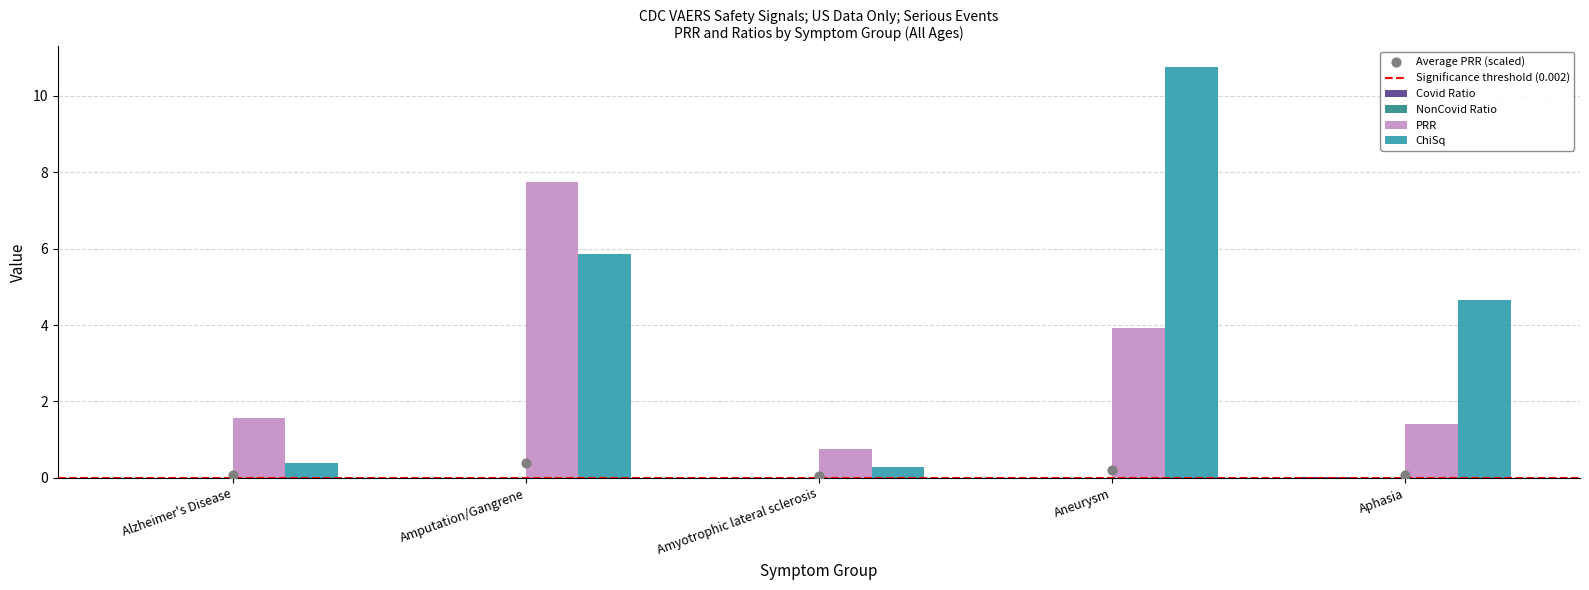

Is the value of Covid Ratio at Amyotrophic lateral sclerosis greater than the value of PRR at Aphasia?

No